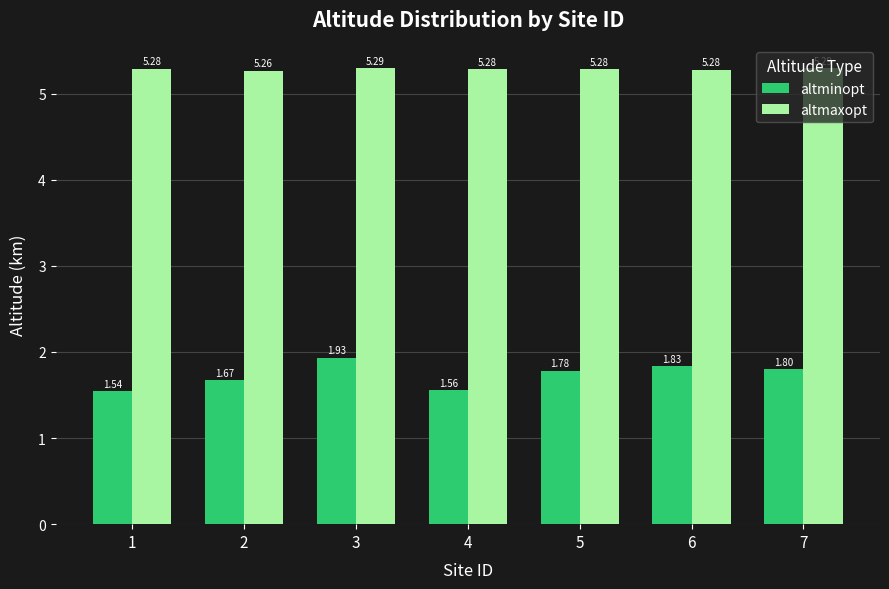

What is the sum of the altmaxopt values at 5 and 3?

10.6